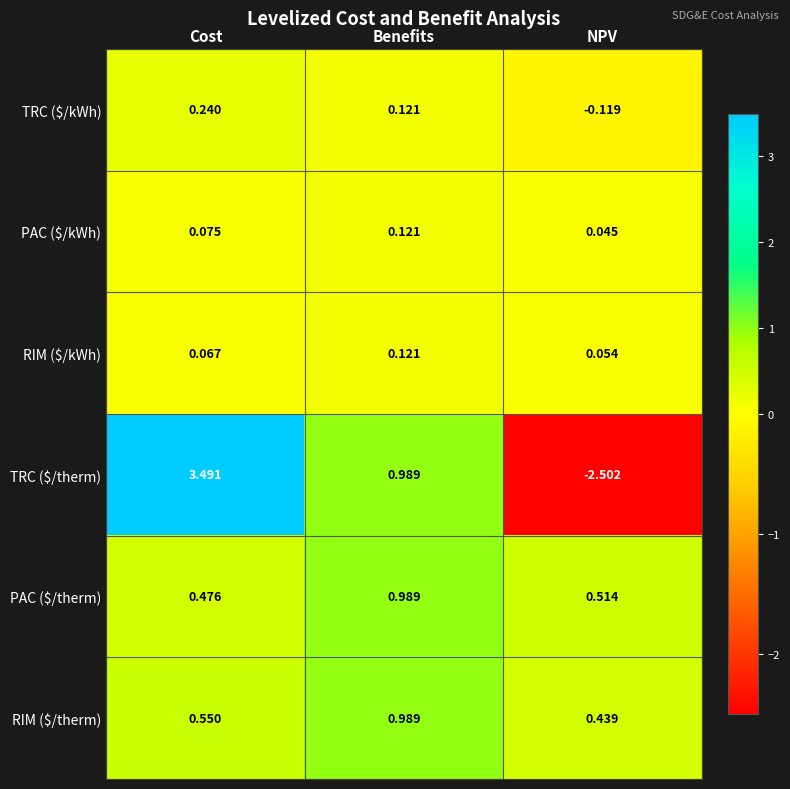

At which category is the sum across all series the highest?

Cost